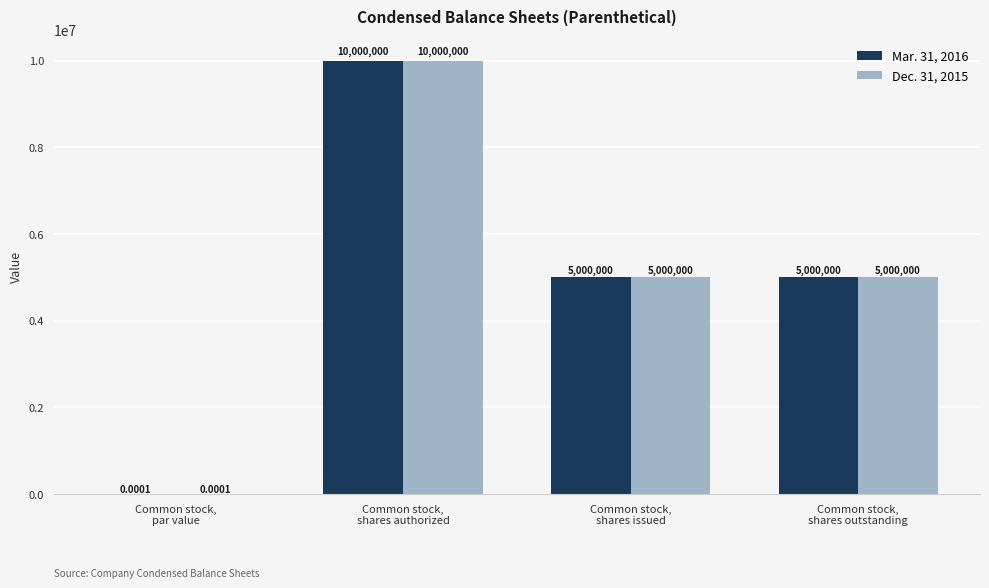

At which category is the sum across all series the highest?

Common stock,
shares authorized